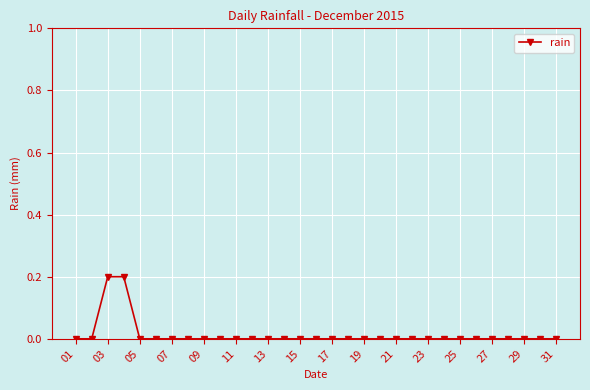

What is the sum of all values?

0.4